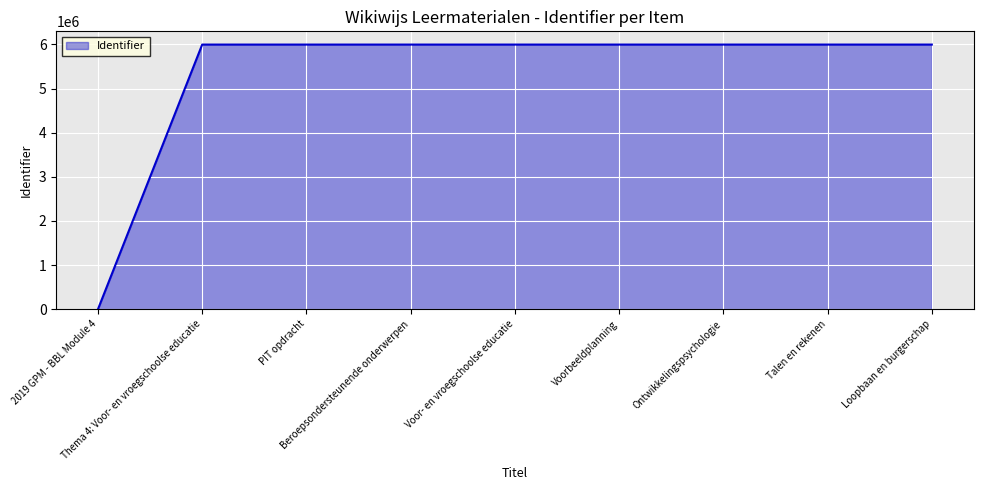

What is the greatest value displayed?

5997574